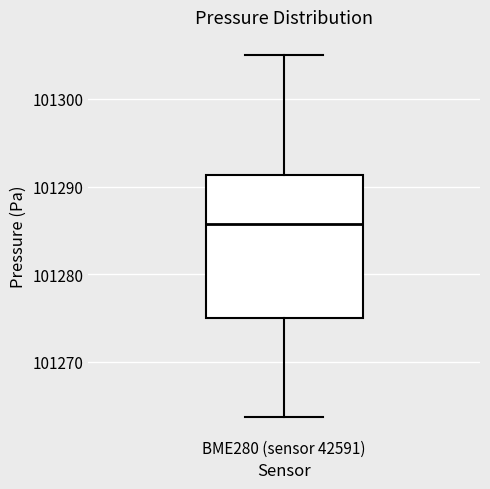

Read this box plot against the y-axis: the position of the median line, the range covered by the box, and the ends of both whiskers. The values are not printed on the chart, so give them approximately, as read against the axis.

median 101286, box 101275 to 101291, whiskers 101264 to 101305